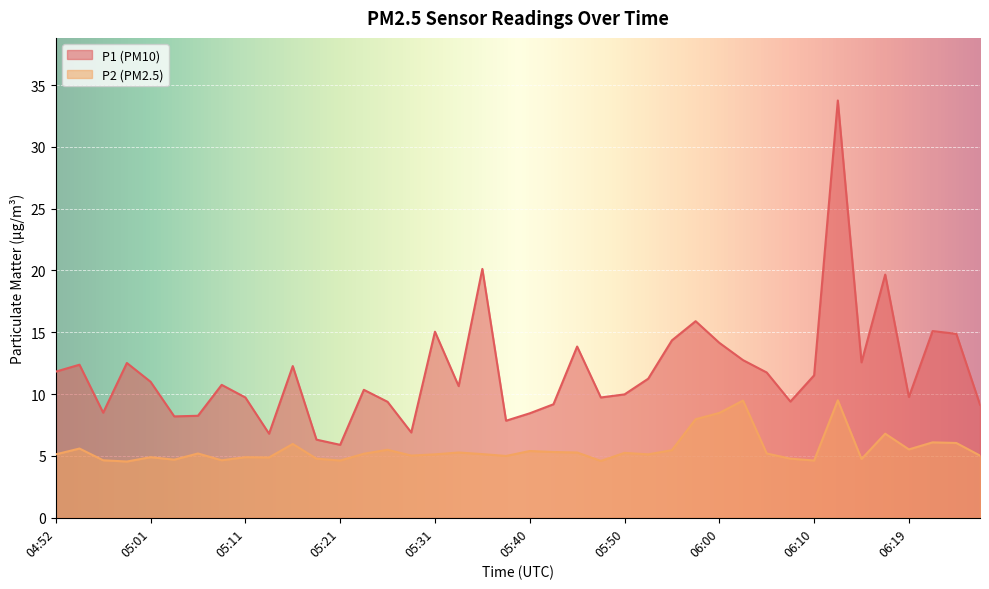

How many interior local valleys does the P2 series have?

12